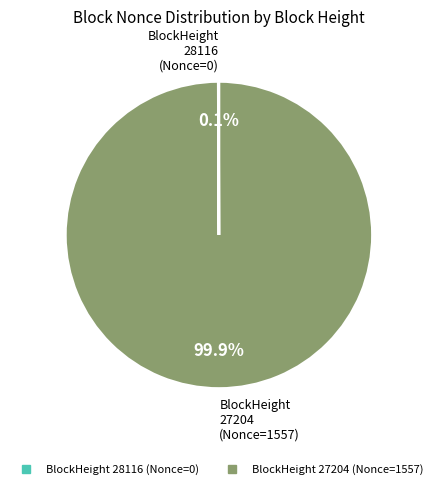

Does any single category account for the majority?

Yes